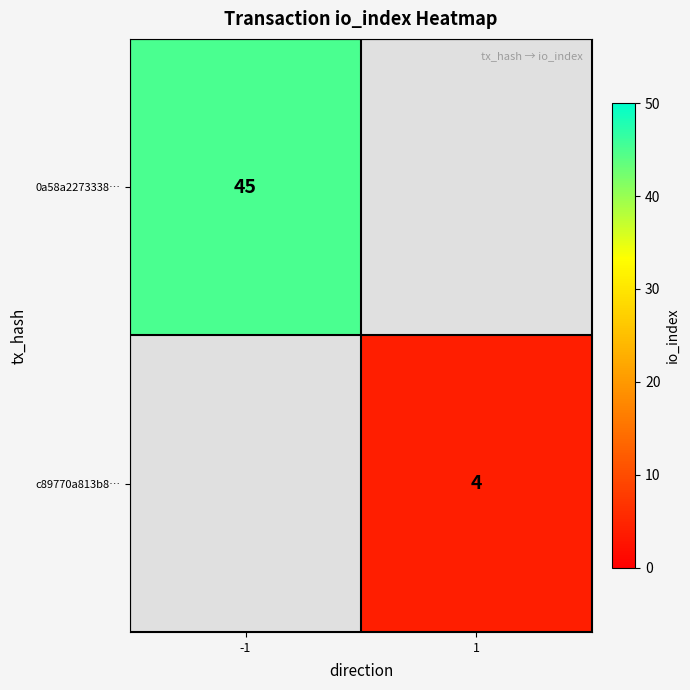

The value of 0a58a2273338… at -1 is 70. True or false?

False